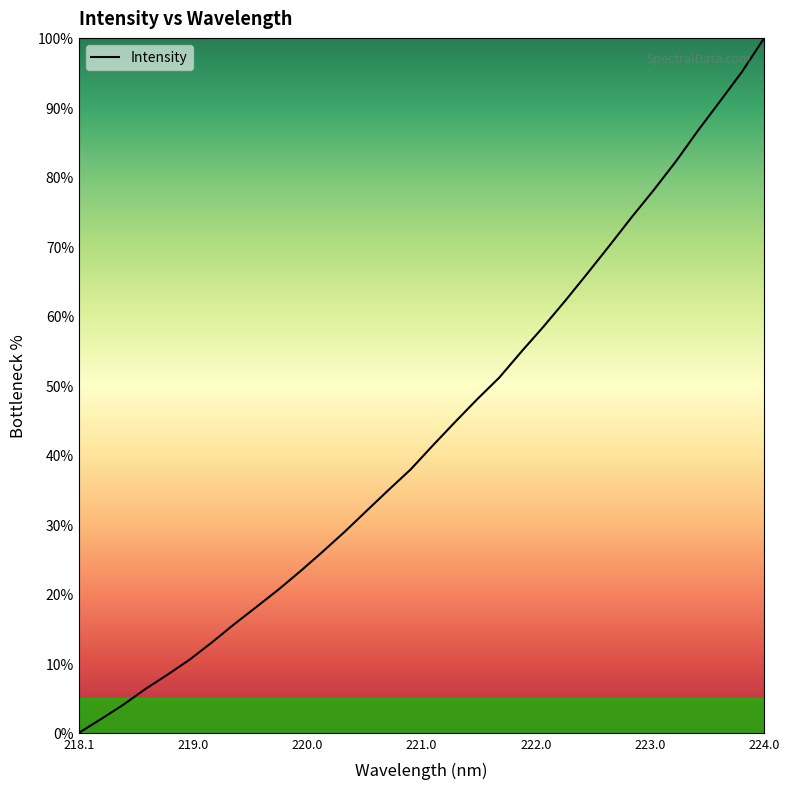

What is the maximum value shown in the chart?

100.0